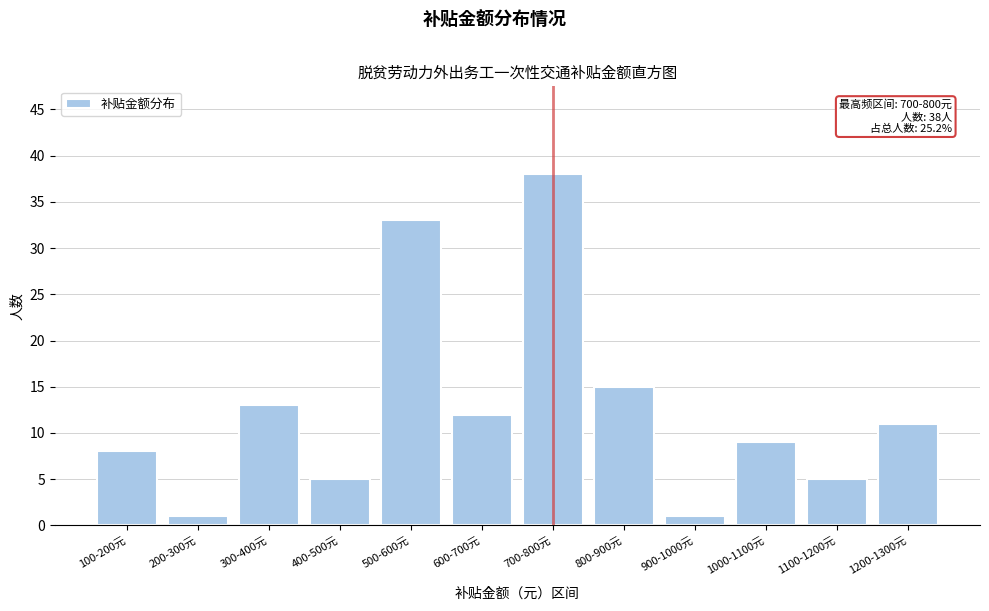

Reading right to left, list all the values displayed in this chart.

1200-1300元=11	1100-1200元=5	1000-1100元=9	900-1000元=1	800-900元=15	700-800元=38	600-700元=12	500-600元=33	400-500元=5	300-400元=13	200-300元=1	100-200元=8